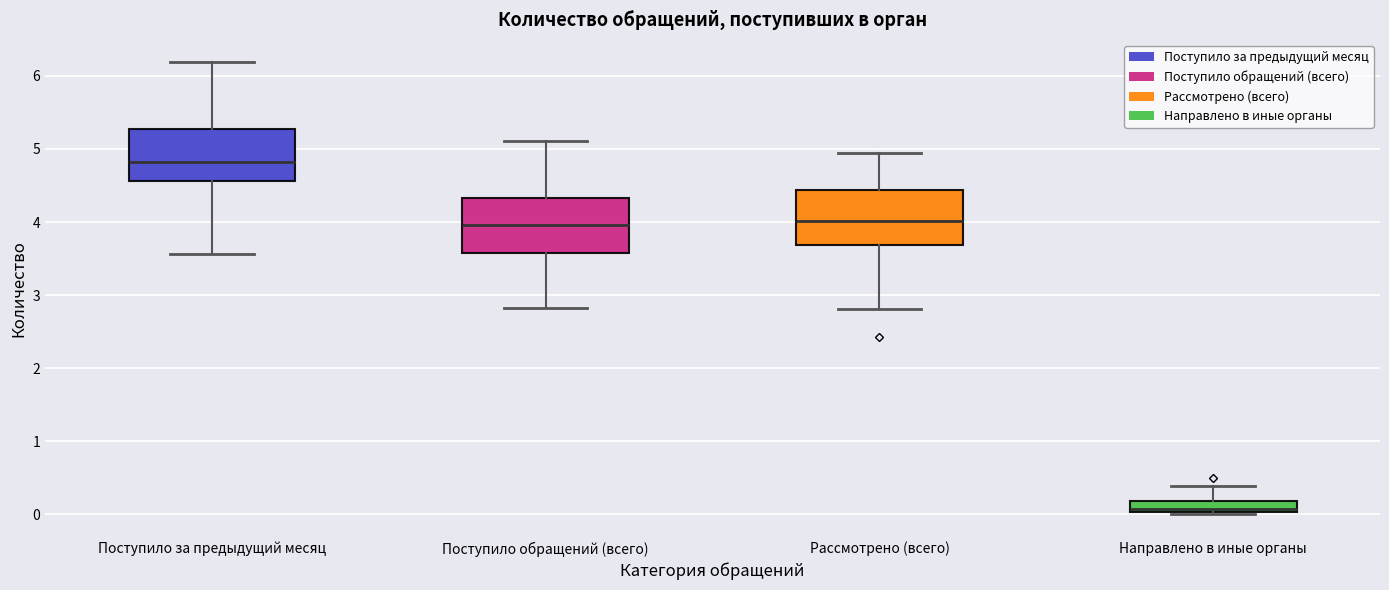

Which box's median line is the lowest?

Направлено в иные органы